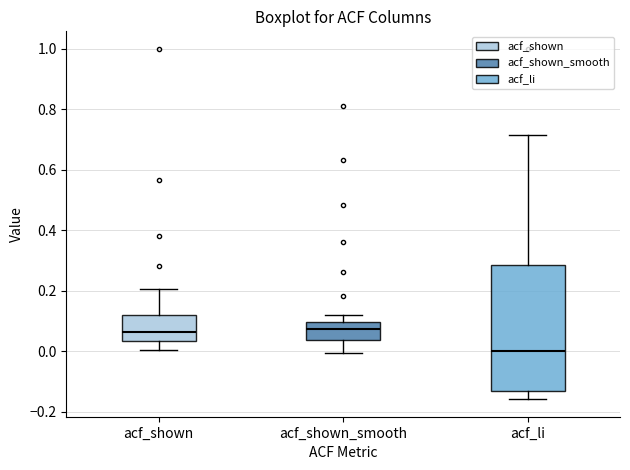

Reading left to right, read every box against the y-axis: the position of its median line, the range the box covers, and the ends of its whiskers. The values are not printed on the chart, so give them approximately, as read against the axis.

acf_shown: median 0.06, box 0.04 to 0.12, whiskers 0.00 to 0.20
acf_shown_smooth: median 0.08, box 0.04 to 0.10, whiskers 0.00 to 0.12
acf_li: median 0.00, box -0.14 to 0.28, whiskers -0.16 to 0.72